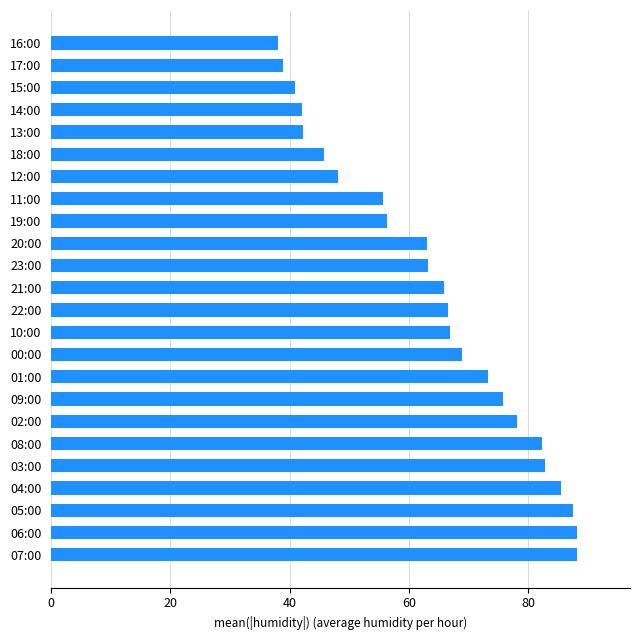

What is the difference between the maximum and minimum values?

50.2